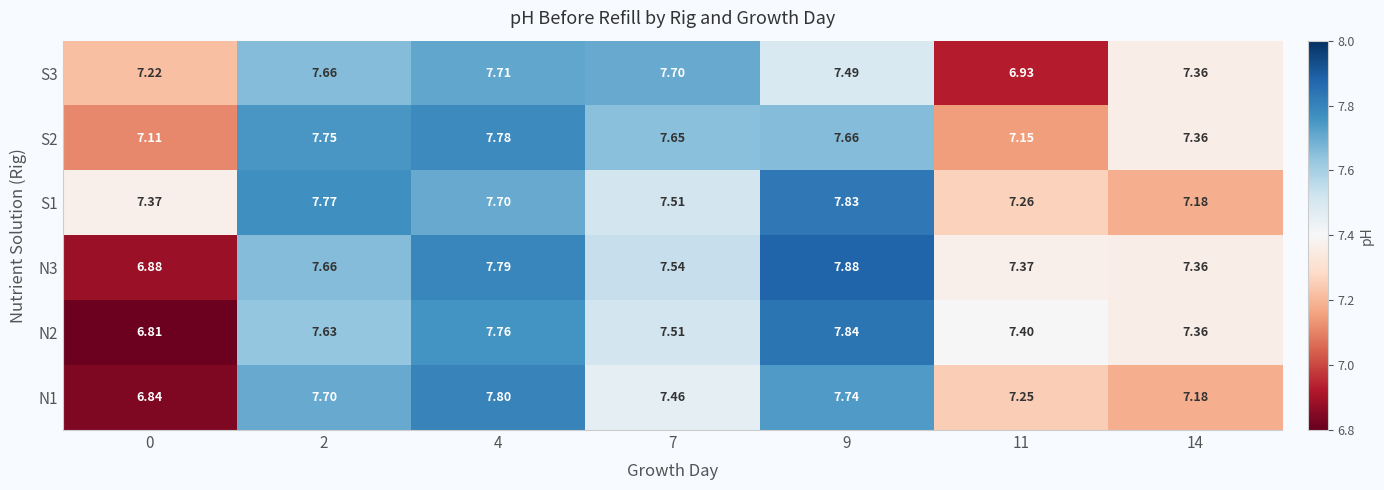

Is the value of N2 at 7 greater than the value of S1 at 11?

Yes